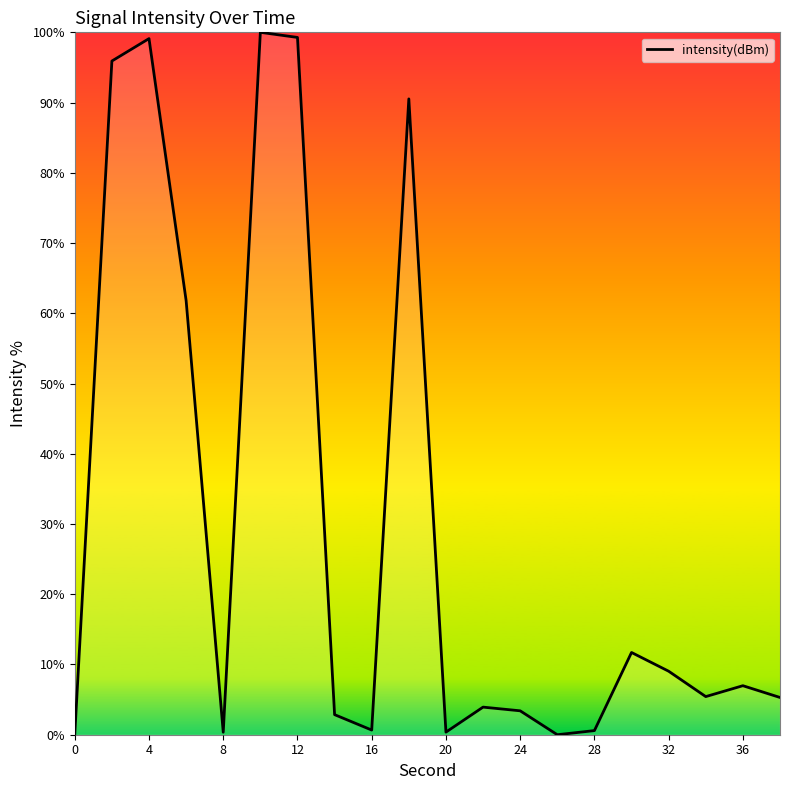

What is the difference between the maximum and minimum values?

100.0